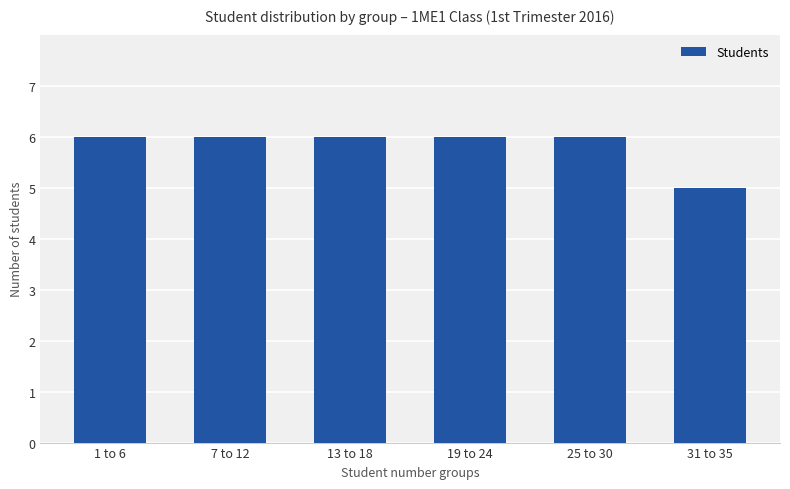

What is the average value?

6